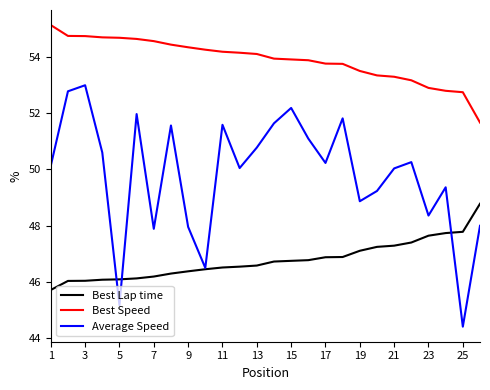

True or false: Best Speed and Best Lap time cross at least once.

False